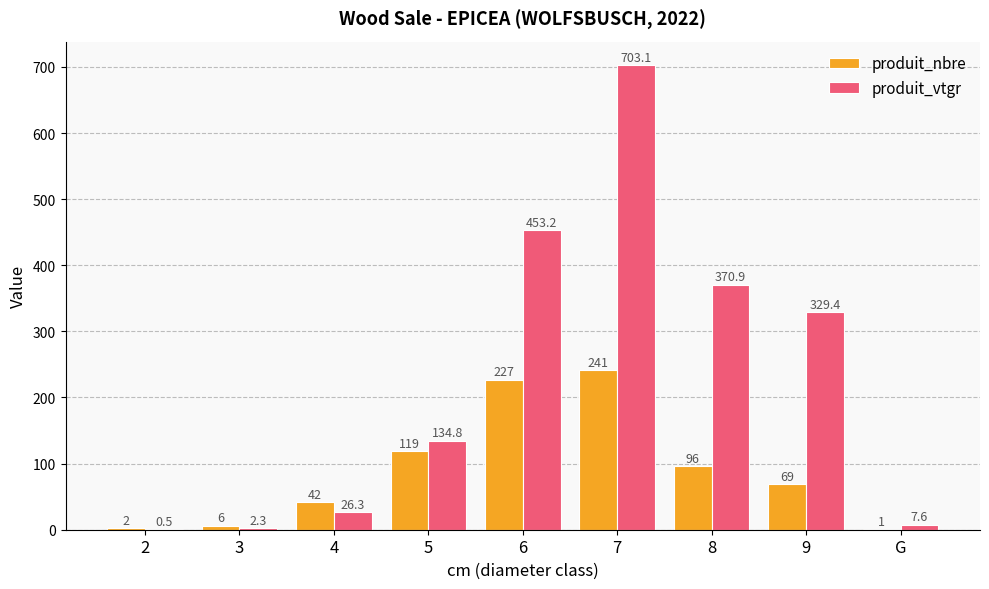

Between 2 and 7, which series saw the biggest shift?

produit_vtgr